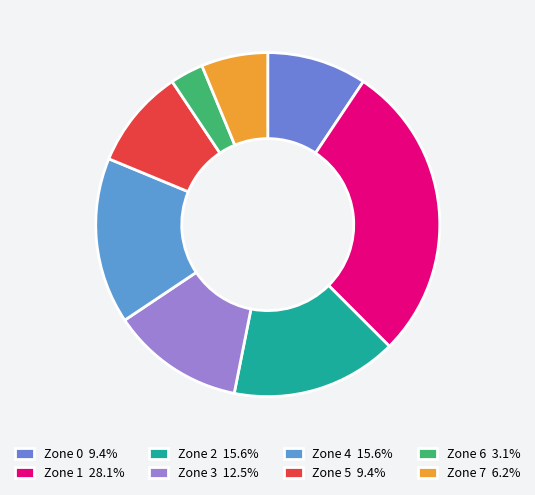

Does Zone 3 account for over 50% of the chart?

No